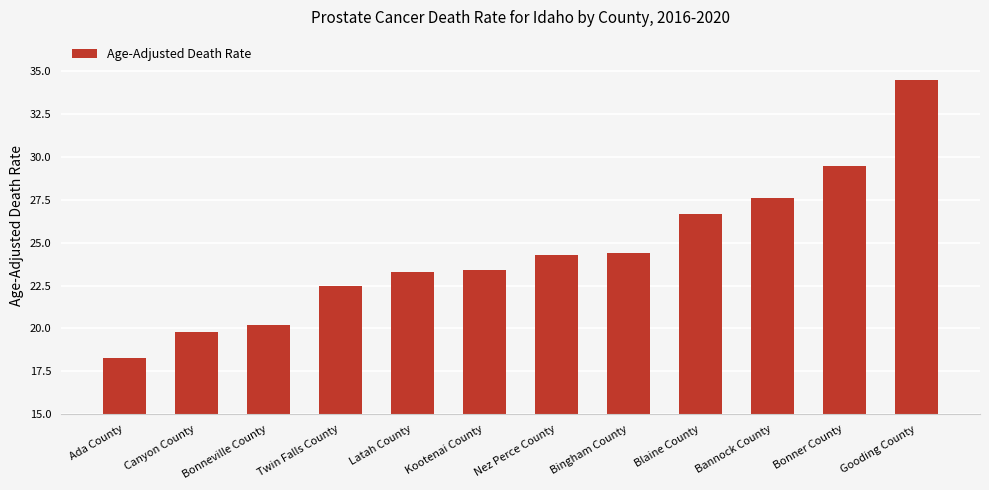

What is the sum of the values at Bonneville County and Kootenai County?

43.6